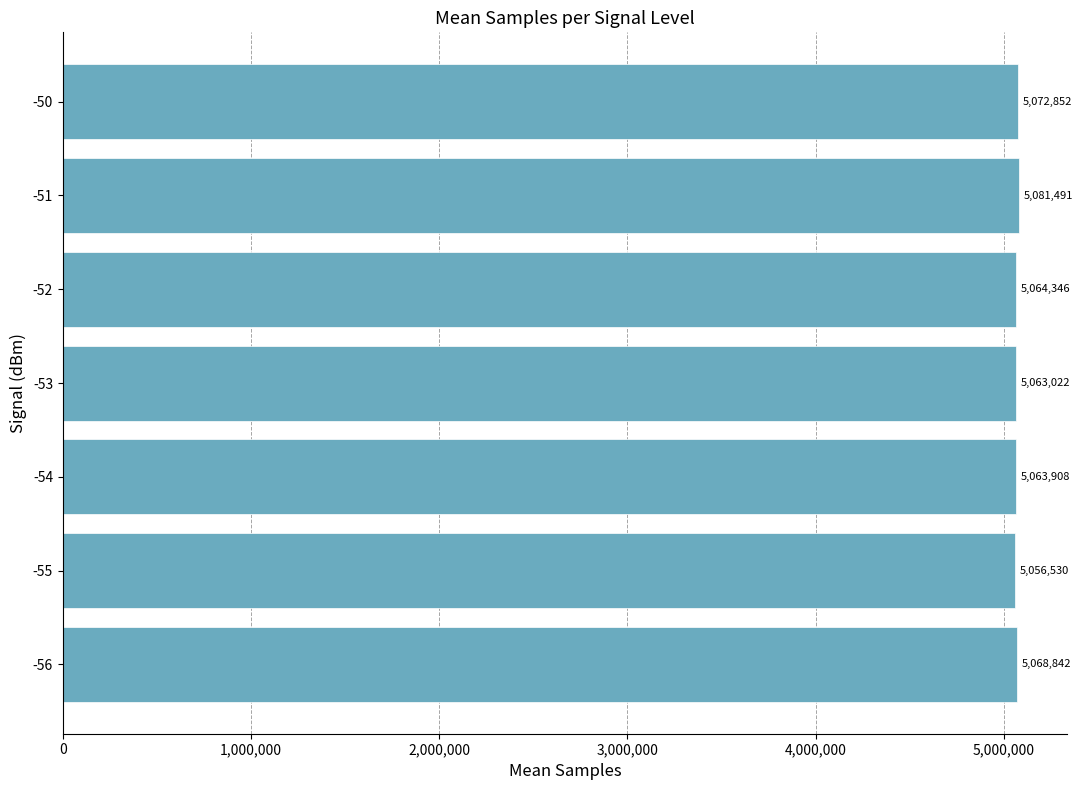

How many values are below 5064345?

3